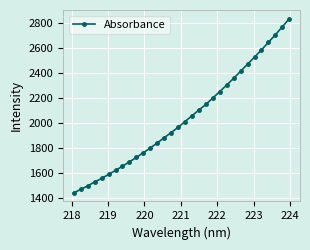

What is the value of the 26th point from the left?

2468.6